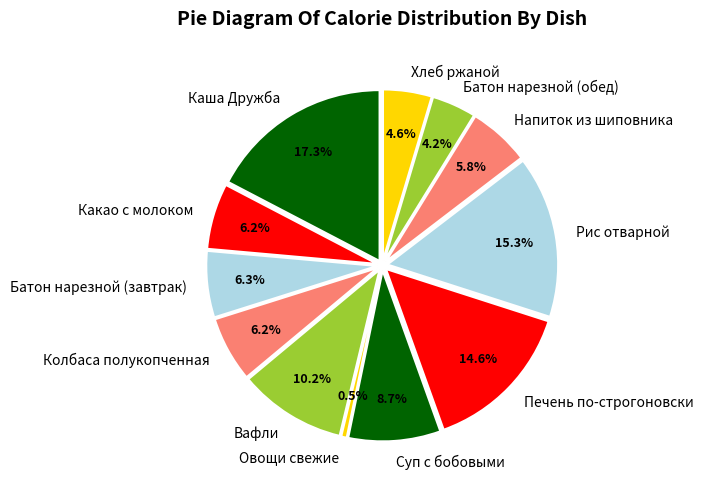

What is the total percentage of Вафли and Батон нарезной (завтрак)?

16.5%